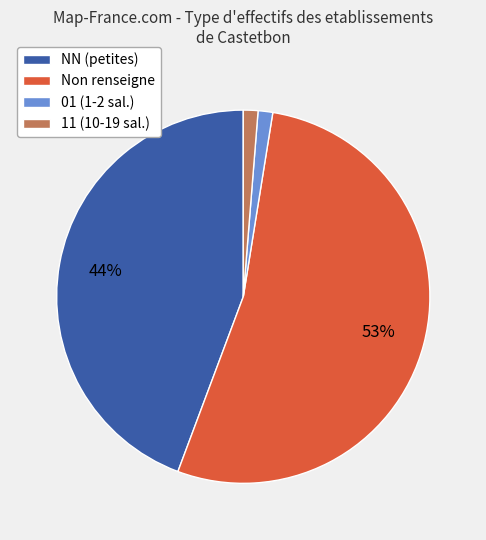

To the nearest percent, what is the average slice percentage?

25%